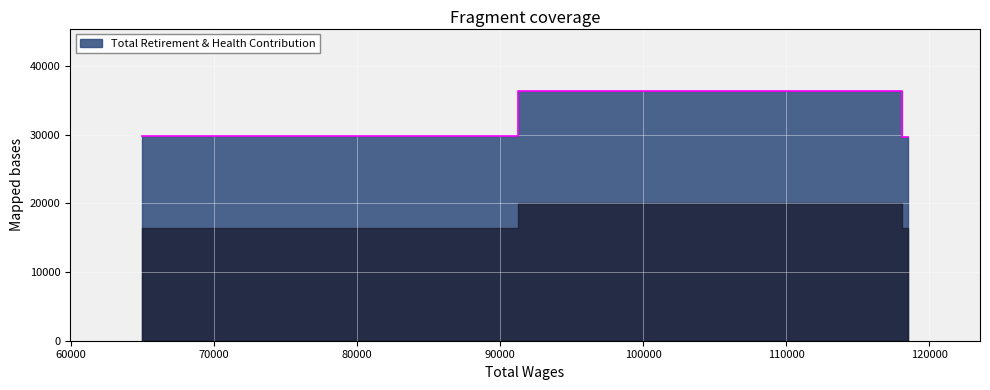

Reading left to right, extract all data points from this chart.

29742	36342	29716